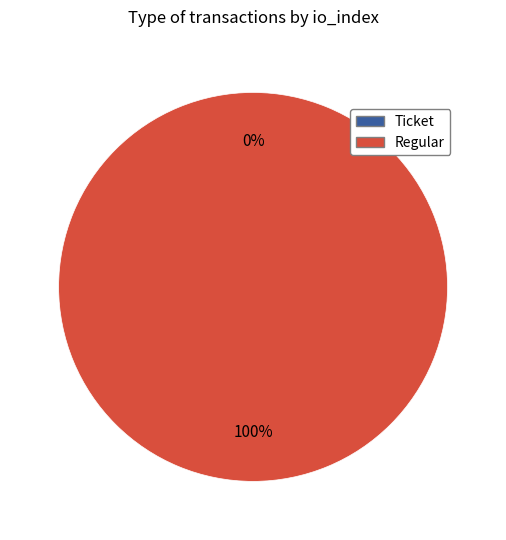

Is the sum of Ticket (io_index=0) and Regular (io_index=5) greater than half?

Yes